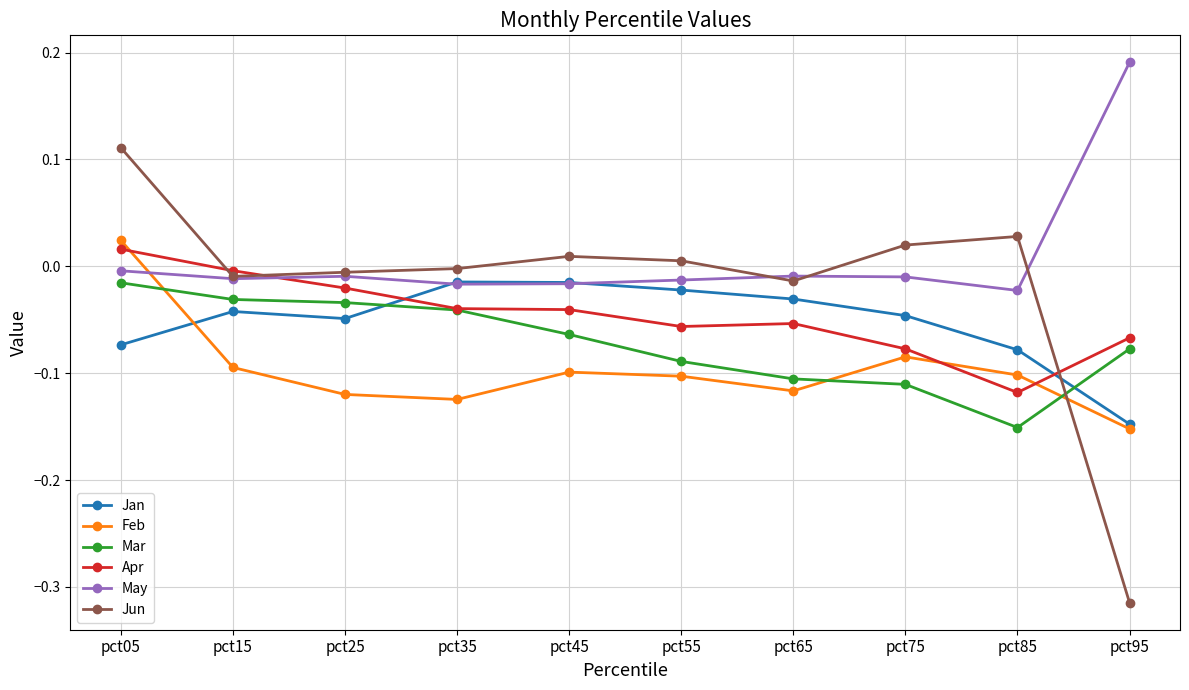

Which series ends up on top after the final intersection of Jan and May?

May